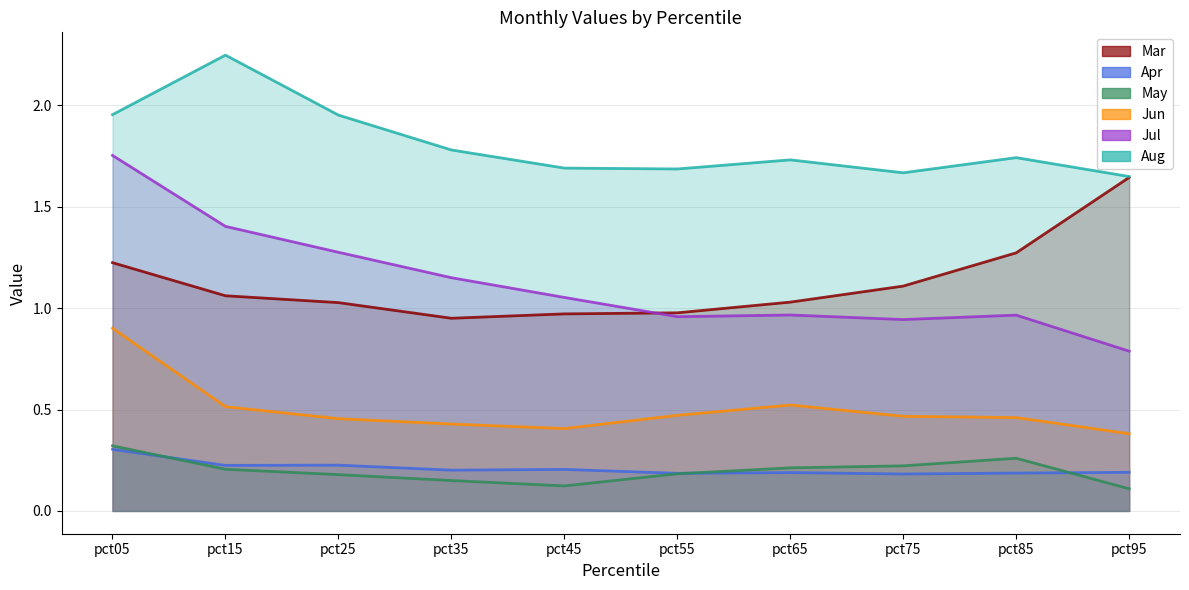

At which category does Apr reach its first local valley?

pct15